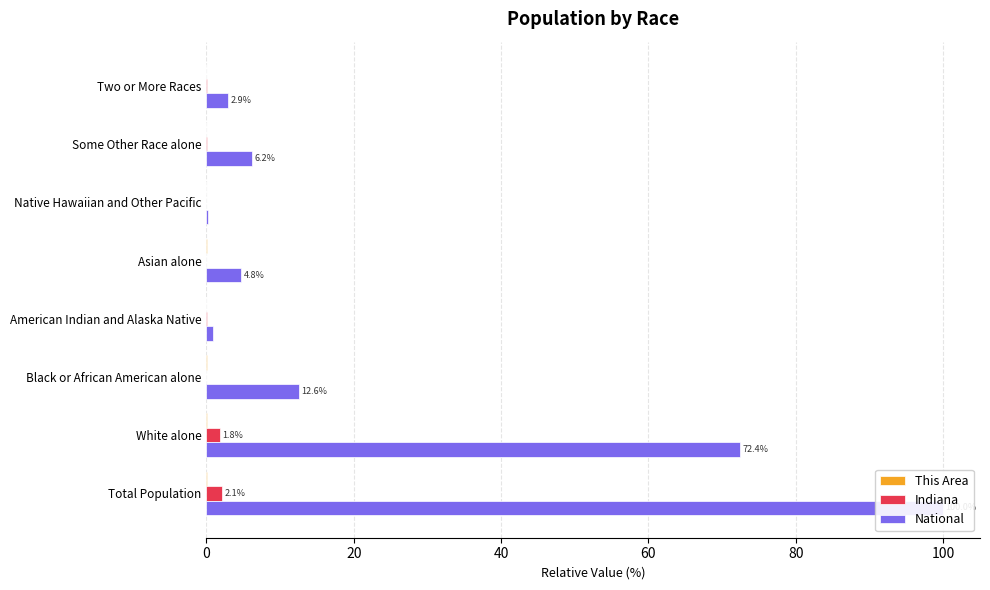

At how many categories does at least one series exceed 99?

1